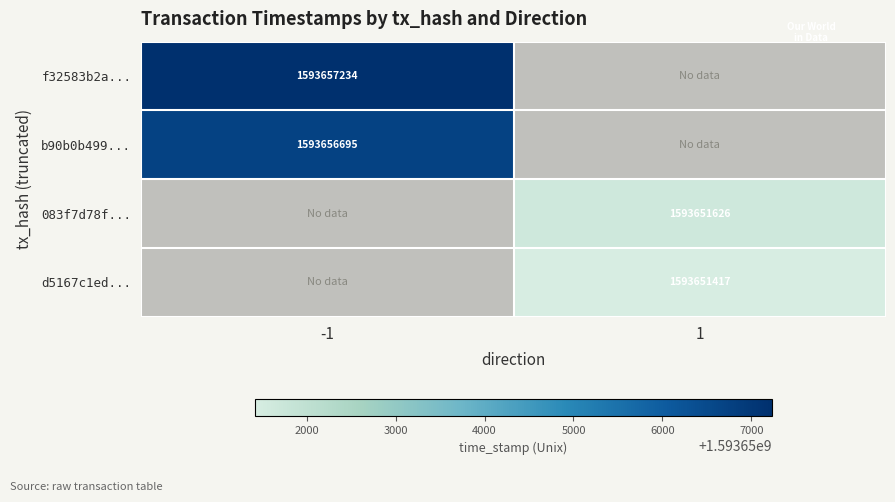

Which category has the lowest value across all series?

1